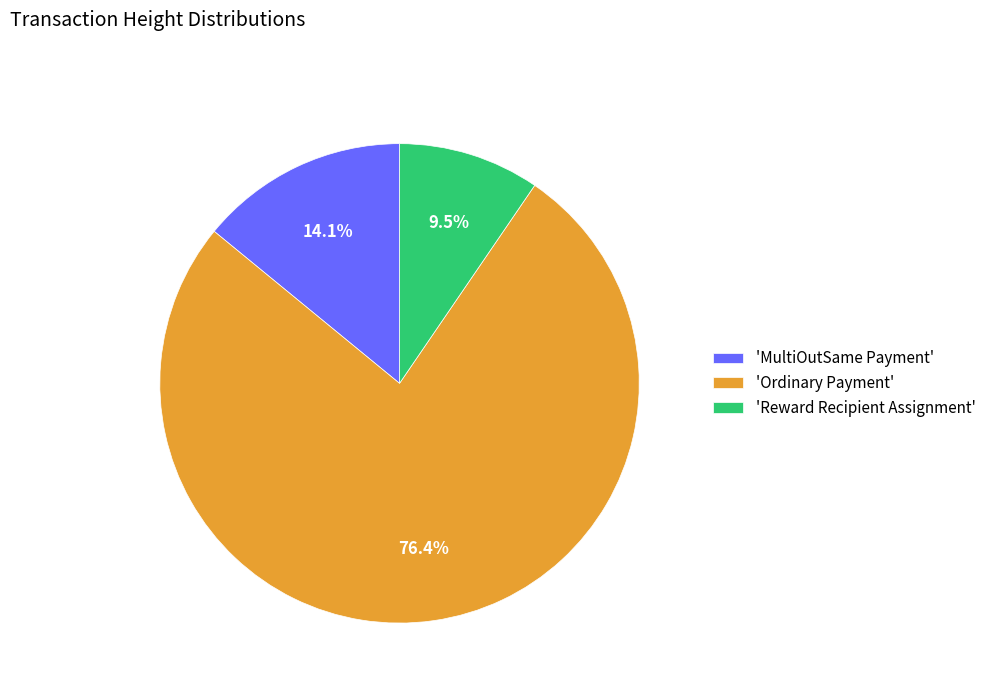

Approximately how many times larger is the value at 'Ordinary Payment' compared to 'Reward Recipient Assignment'?

8.0